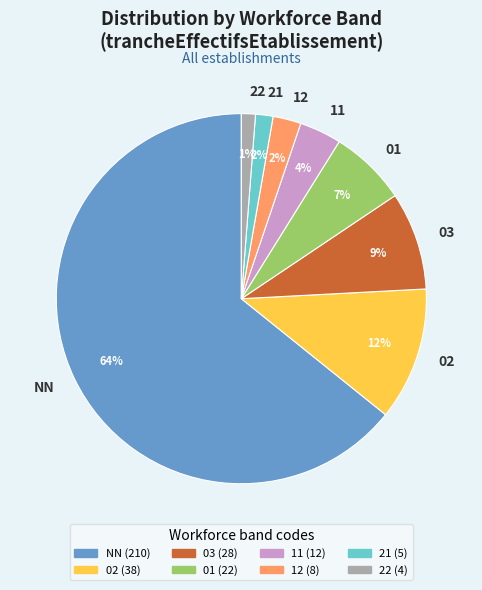

Which category has the biggest portion of the pie?

NN